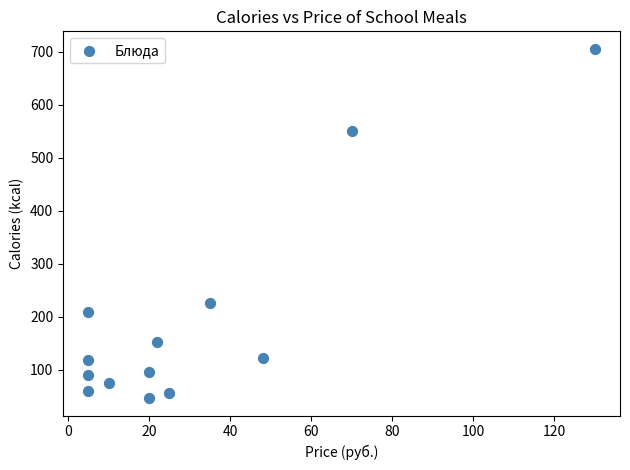

What Y value in the scatter plot is closest to 376?

226.0